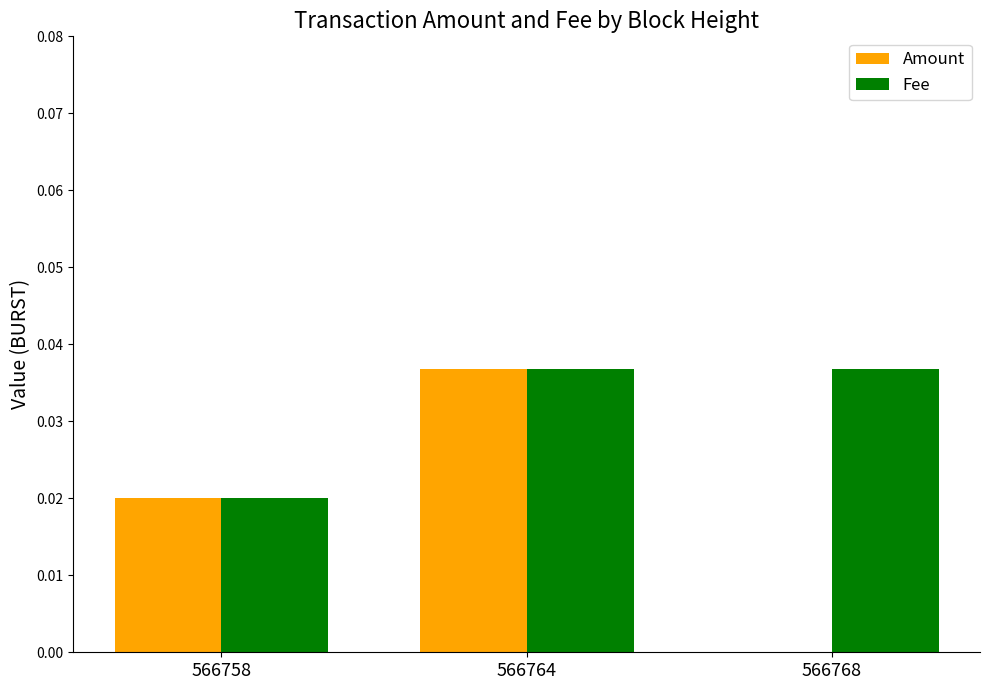

Is the value of Fee at 566758 greater than the value of Amount at 566768?

Yes